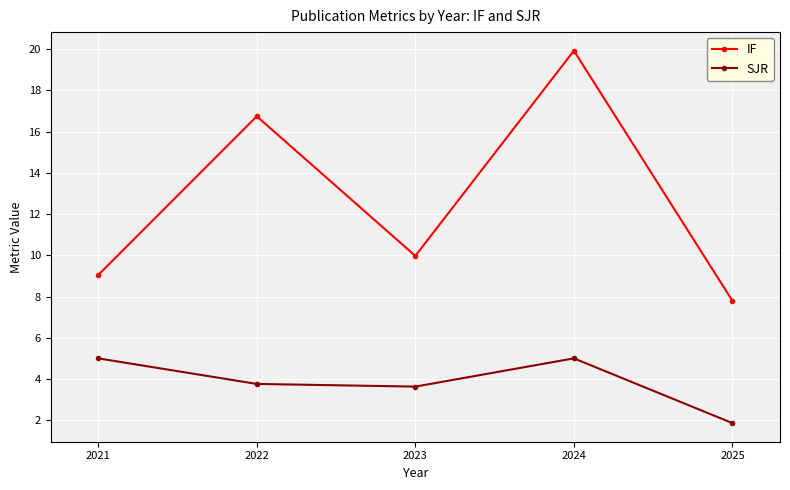

Which category has the lowest value across all series?

2025